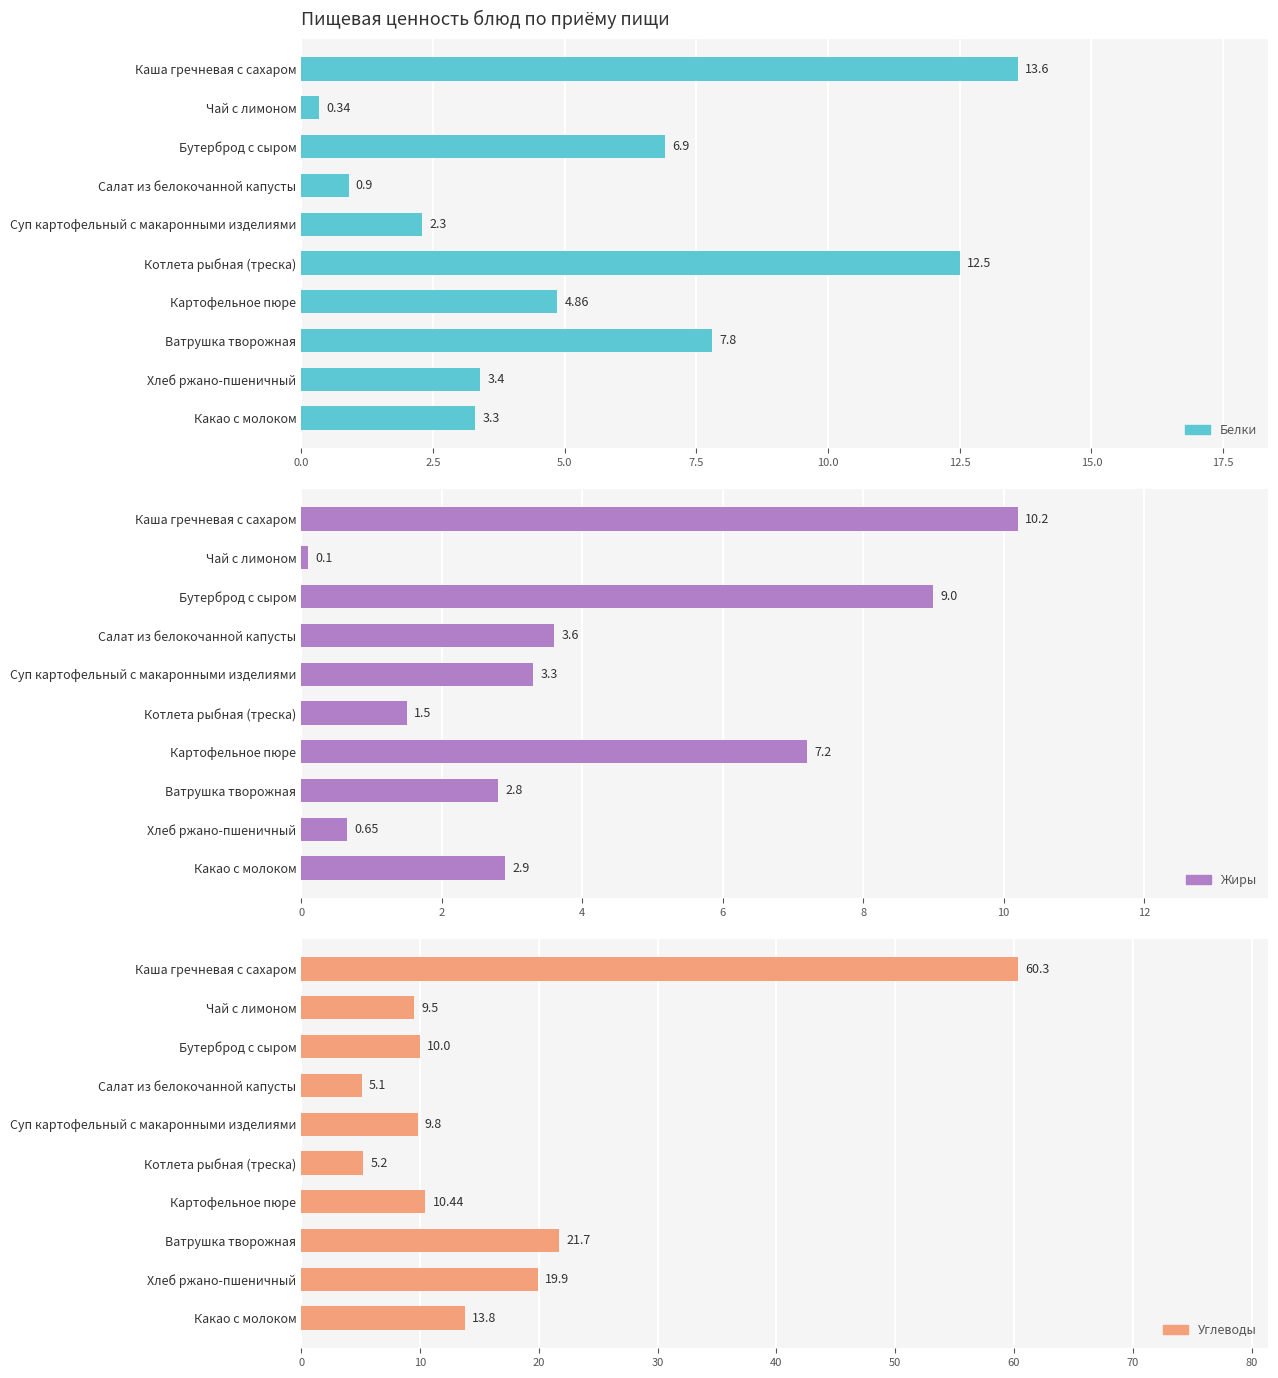

How many bars are there in total?

30